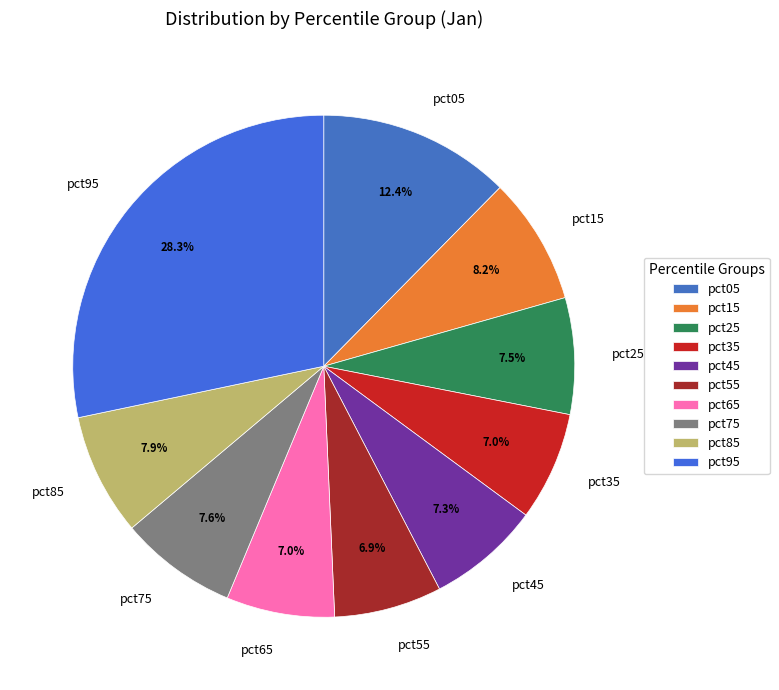

Is it true that pct45 is 1% of the pie?

False